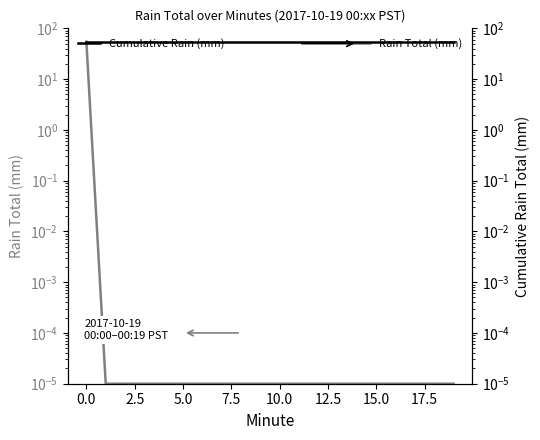

True or false: Rain Total (mm) and Cumulative Rain (mm) cross at least once.

False